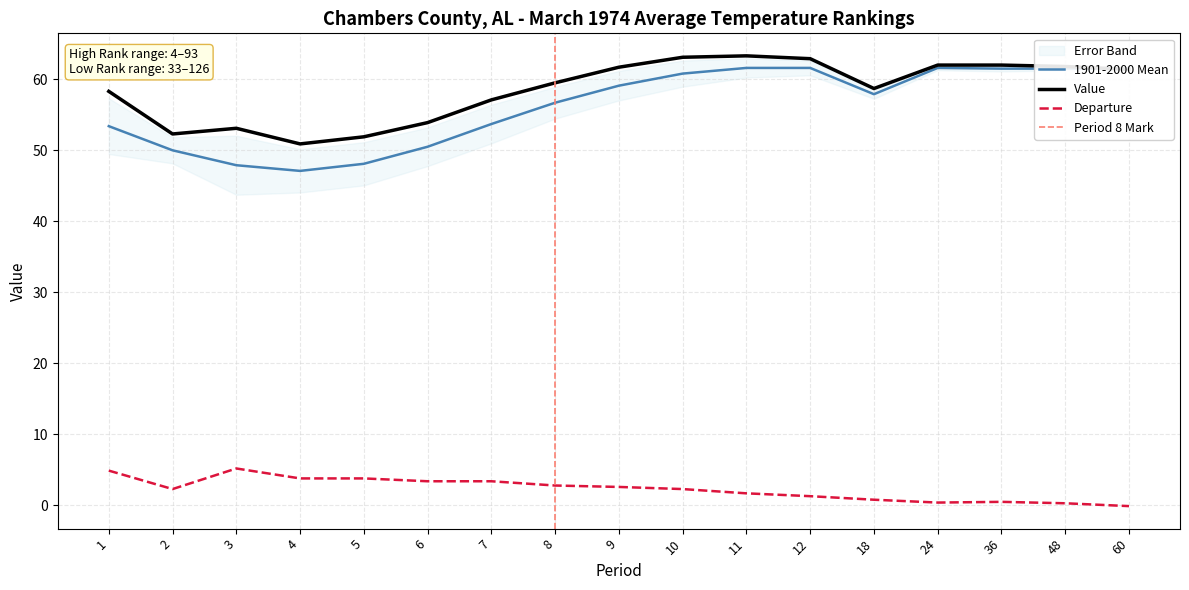

What is the value of the 1901-2000 Mean point at the 3rd from the left?

47.9